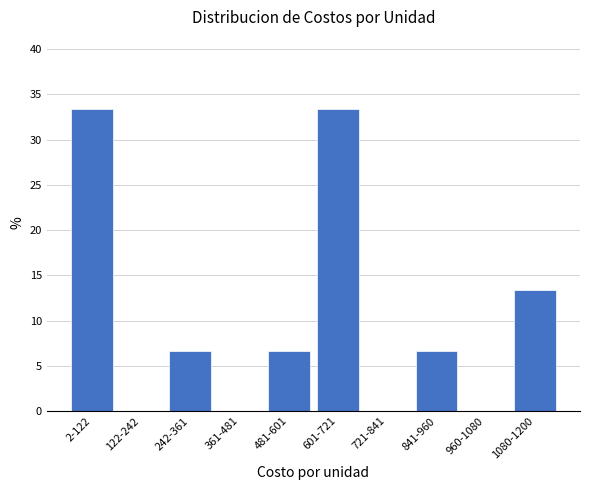

Reading left to right, extract all data points from this chart.

2-122=33.3	122-242=0.0	242-361=6.7	361-481=0.0	481-601=6.7	601-721=33.3	721-841=0.0	841-960=6.7	960-1080=0.0	1080-1200=13.3